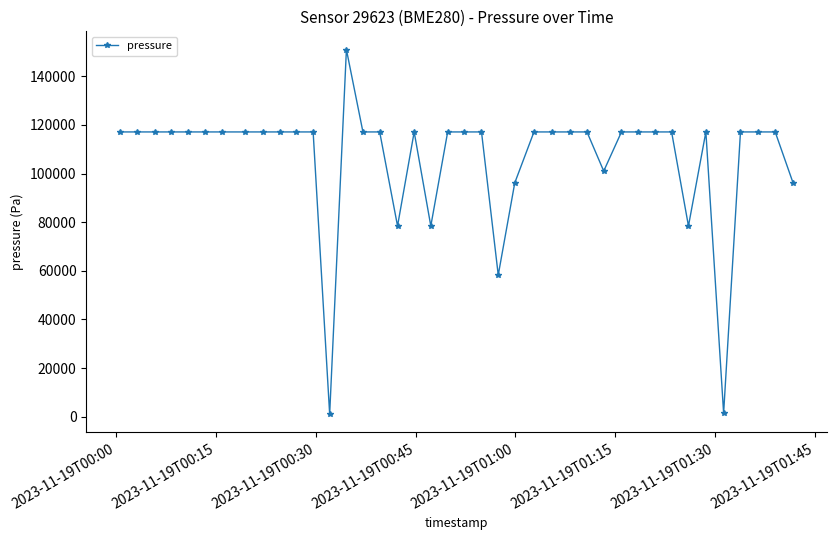

What is the value of the 27th point from the left?

117124.3